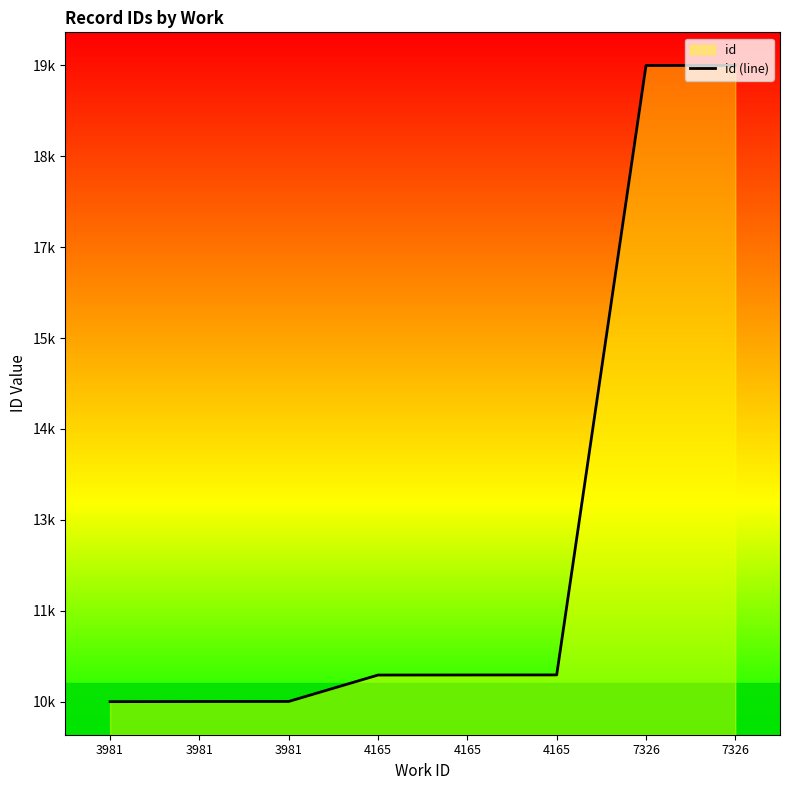

At which label is the value closest to 15148?

4165